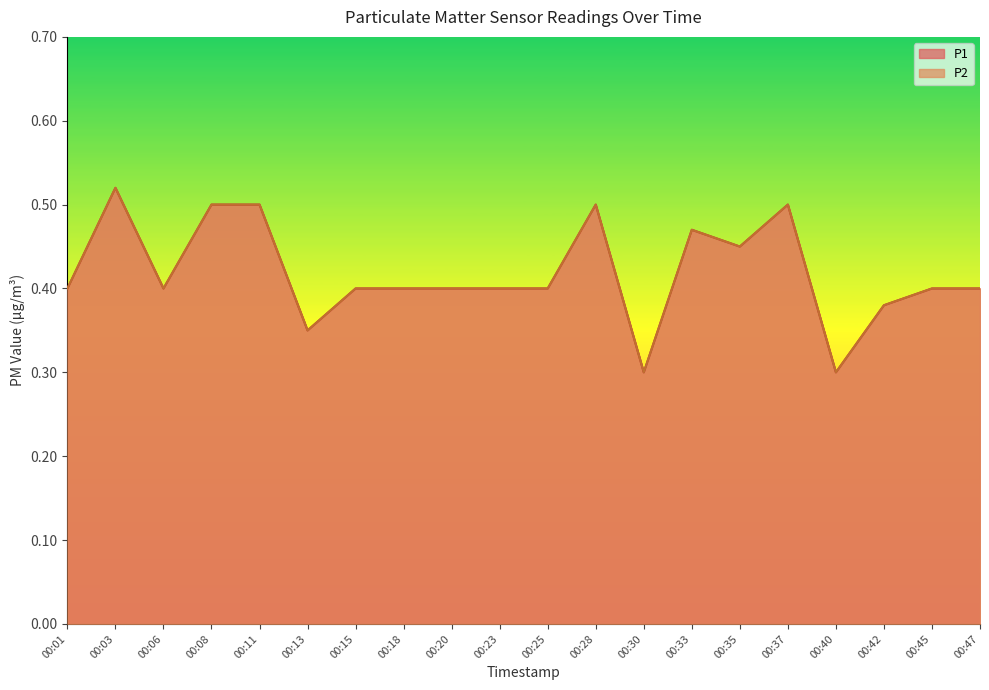

Is it true that P2 equals 0.3 at 00:13?

True